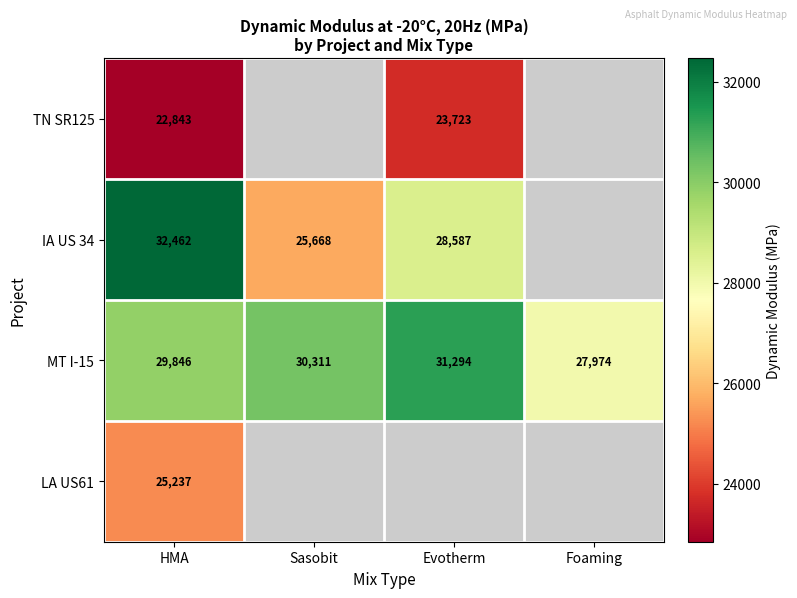

Which has a higher value, HMA or Evotherm?

Evotherm